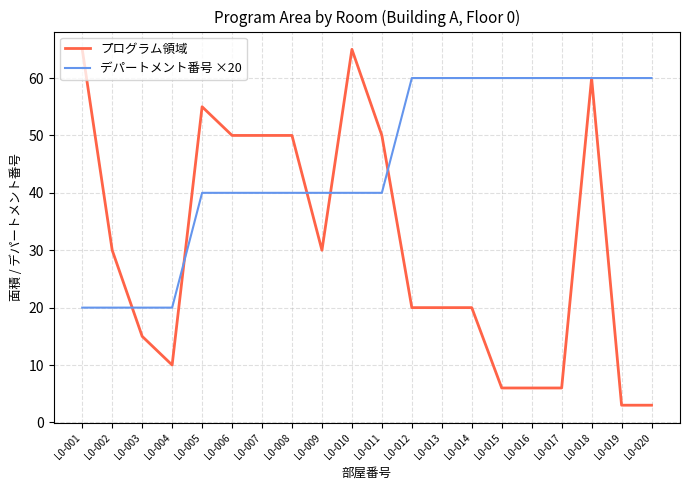

List the series in order of their overall mean, highest first.

デパートメント番号 ×20, プログラム領域